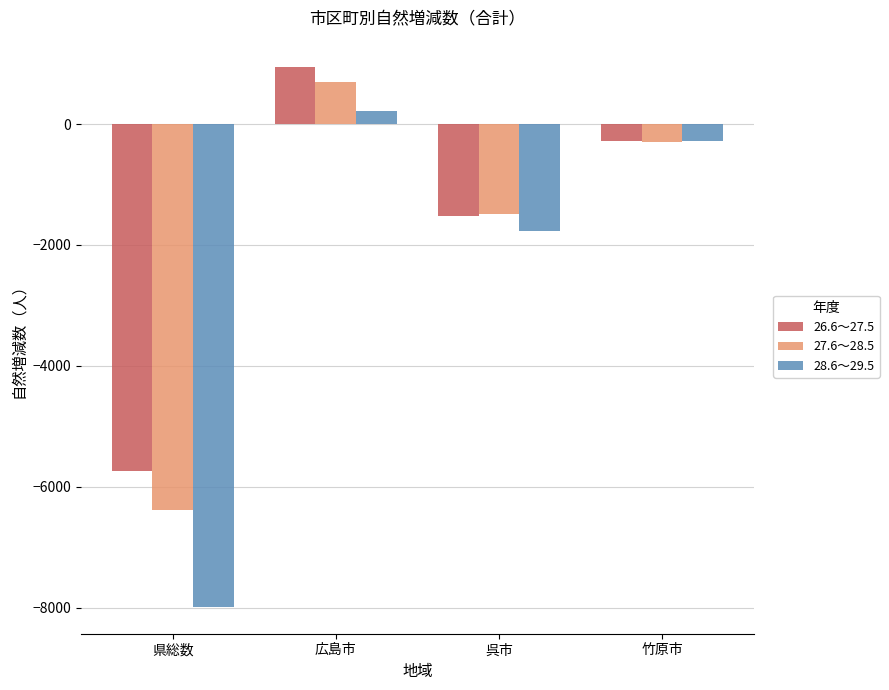

Rank the series by their average value, from lowest to highest.

28.6～29.5, 27.6～28.5, 26.6～27.5